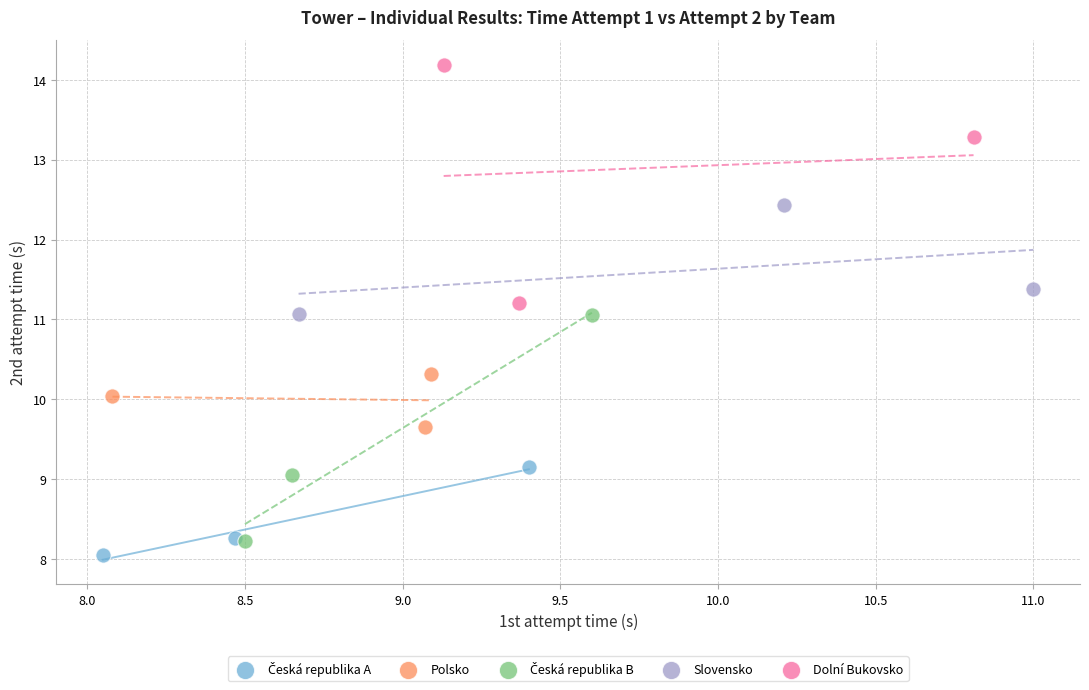

Which series contains the highest Y value?

Dolní Bukovsko